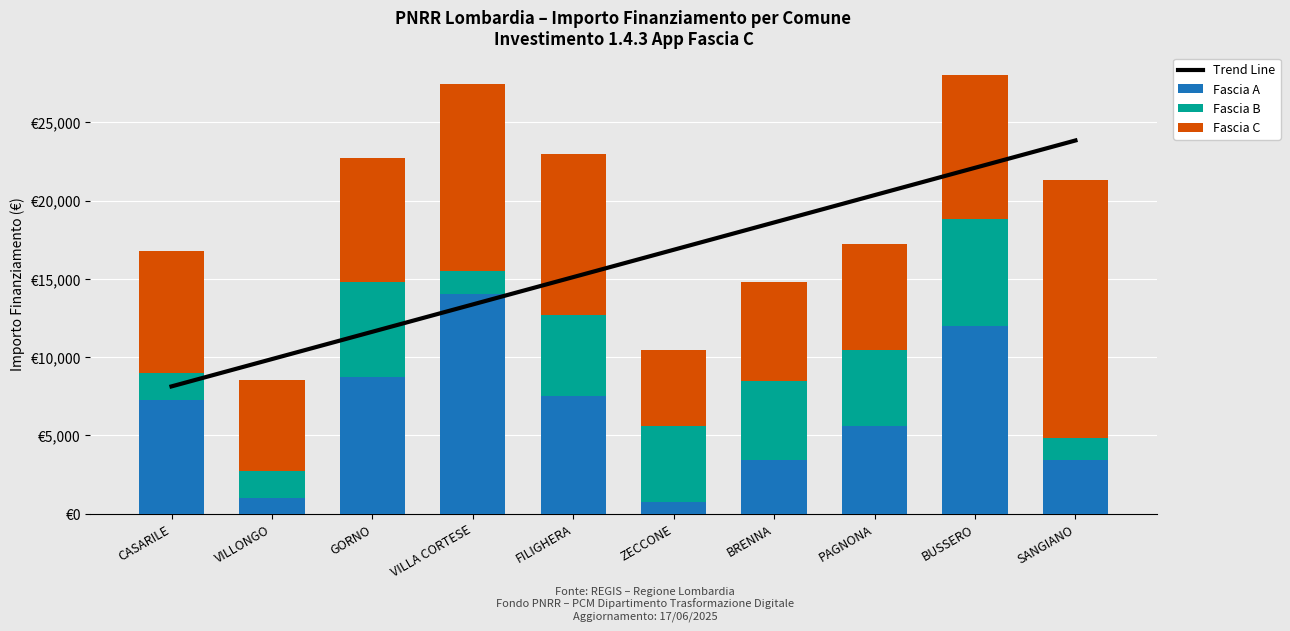

List the labels in order of Fascia C value, smallest first.

ZECCONE, VILLONGO, BRENNA, PAGNONA, CASARILE, GORNO, BUSSERO, FILIGHERA, VILLA CORTESE, SANGIANO